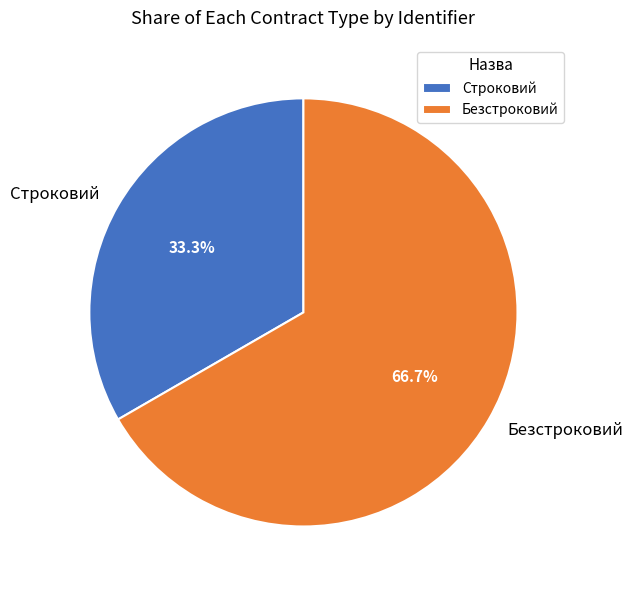

To the nearest percent, what is the difference between the largest and smallest slice percentages?

33%